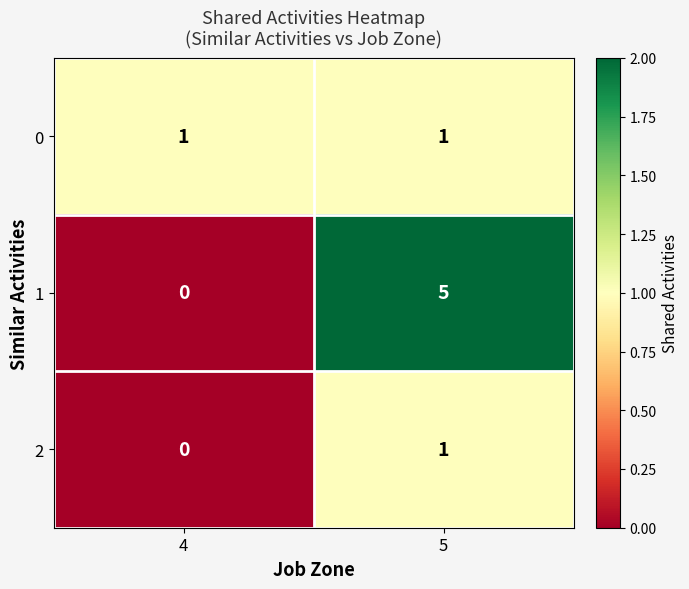

Reading right to left, what are all the values shown in this chart?

0: 5=1	4=1
1: 5=5	4=0
2: 5=1	4=0